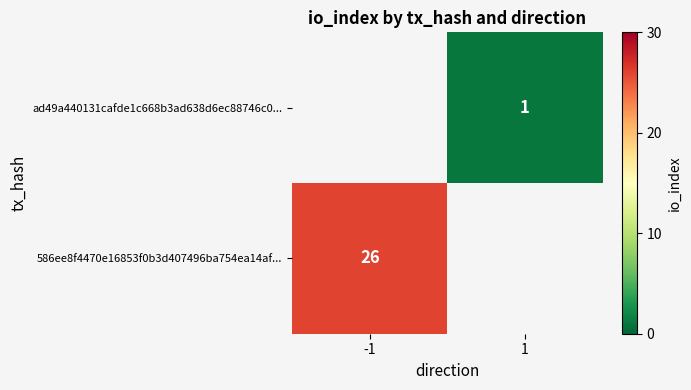

Between -1 and 1, which is larger?

1